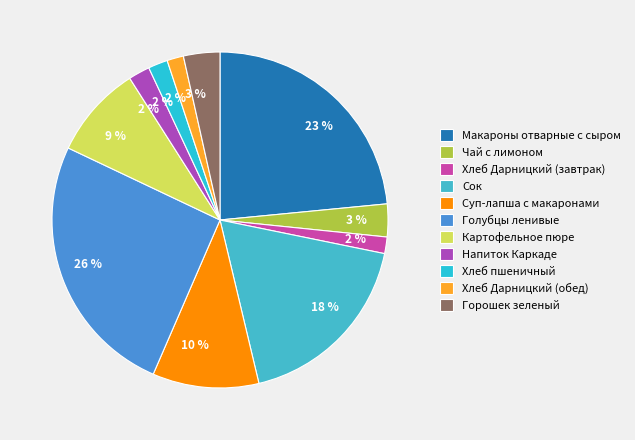

Do Напиток Каркаде and Чай с лимоном together represent more than half of the pie?

No